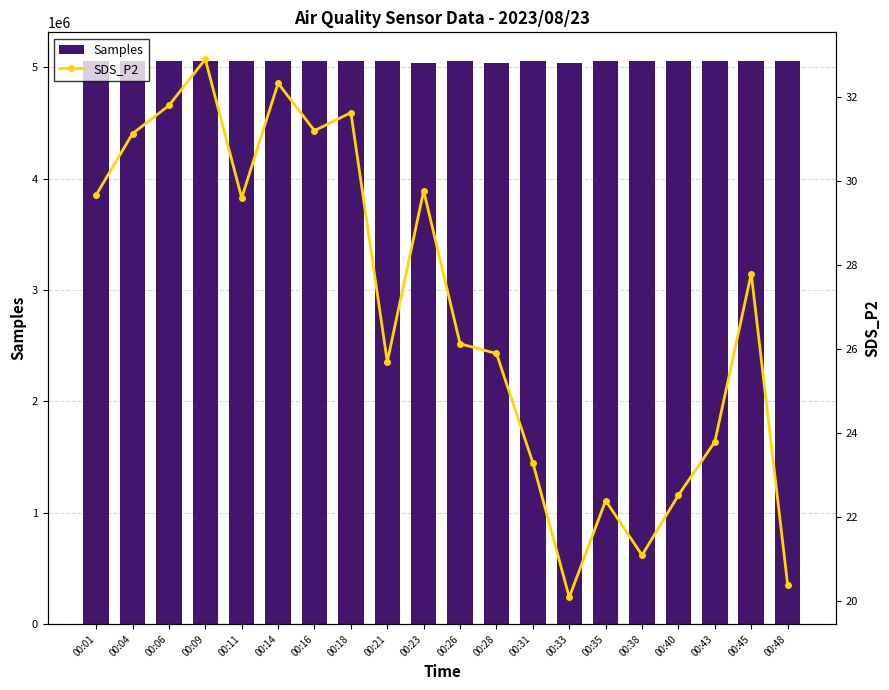

How many data points in Samples are less than 5059965?

10